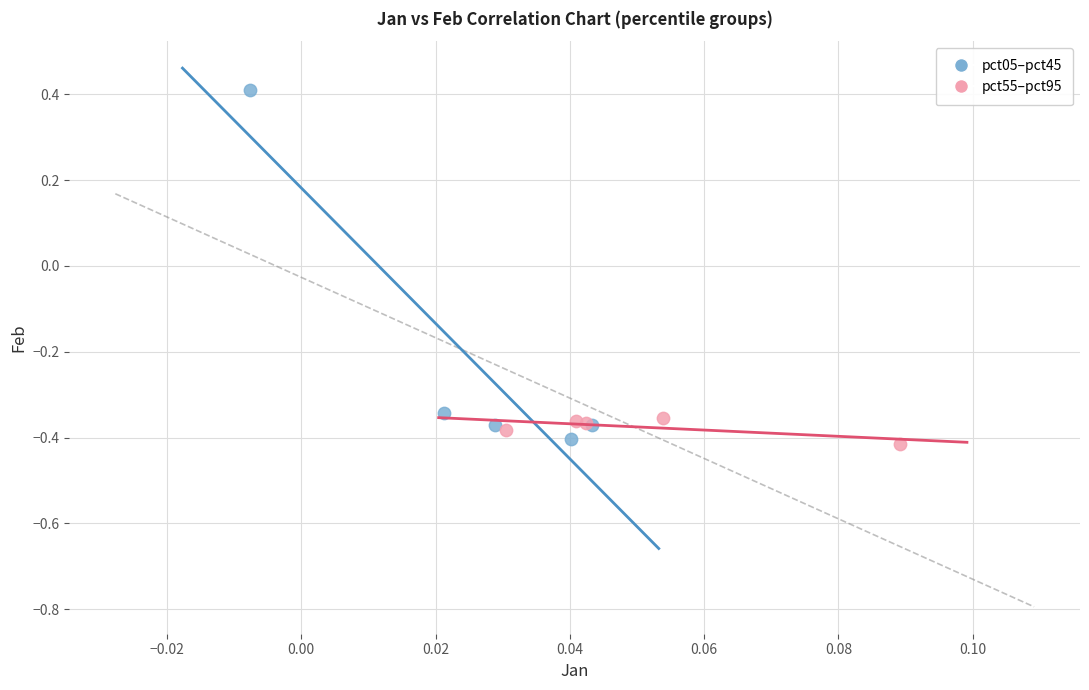

Which series has the largest Y range (max minus min)?

pct05–pct45